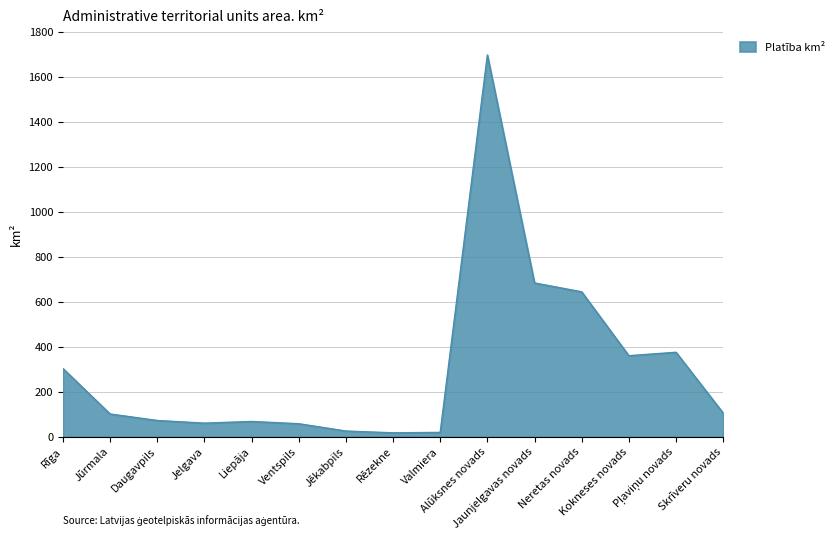

Count the number of data series in this chart.

1